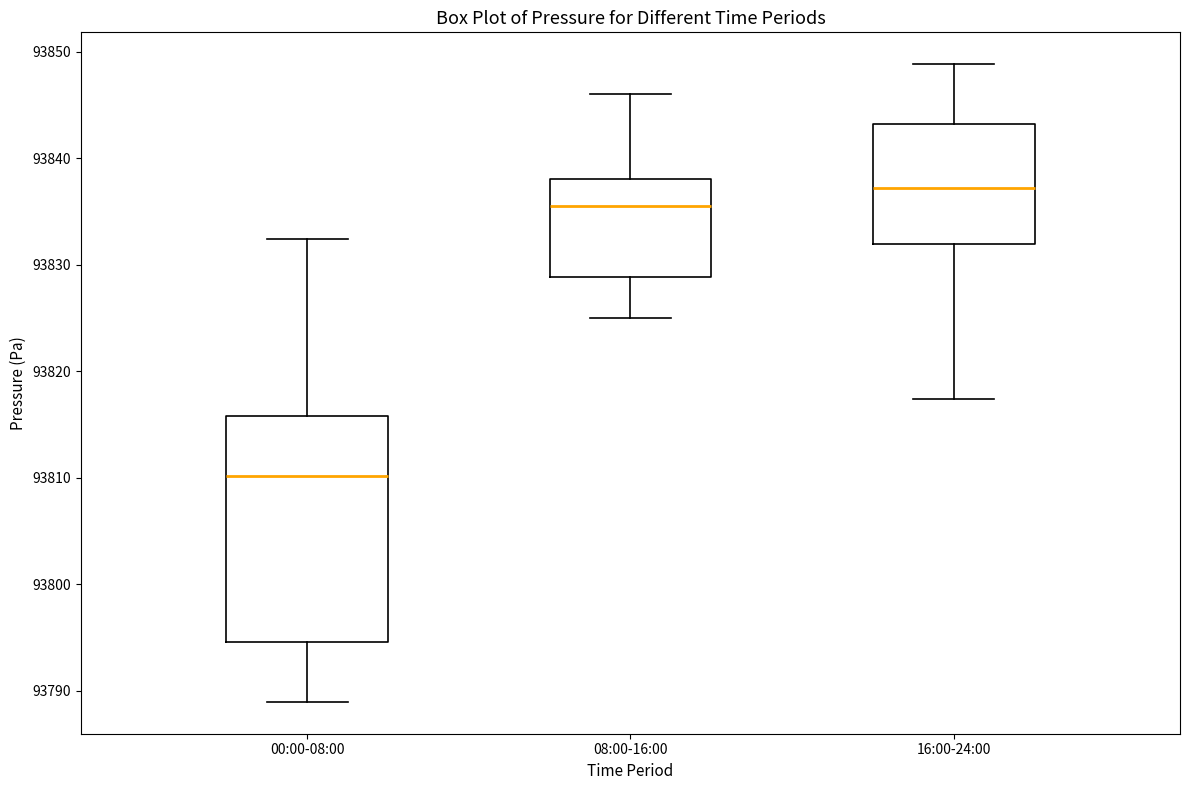

Reading left to right, transcribe this box plot: for each box, give where its median line is, the range the box spans, and where its two whiskers end, as read against the y-axis. The values are not printed on the chart, so give them approximately, as read against the axis.

00:00-08:00: median 93810, box 93795 to 93816, whiskers 93789 to 93832
08:00-16:00: median 93836, box 93829 to 93838, whiskers 93825 to 93846
16:00-24:00: median 93837, box 93832 to 93843, whiskers 93817 to 93849